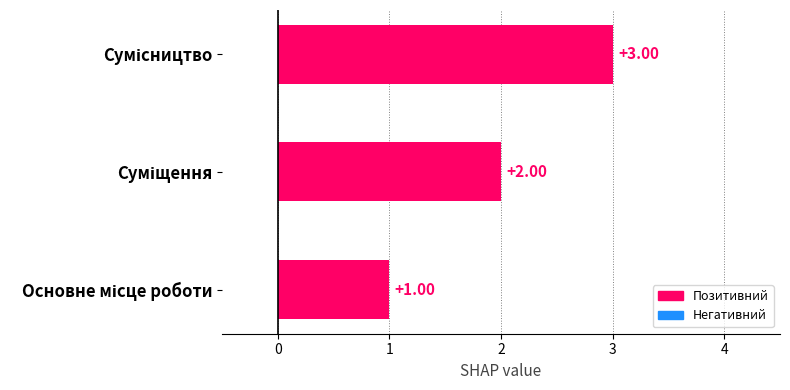

What is the sum of all values?

6